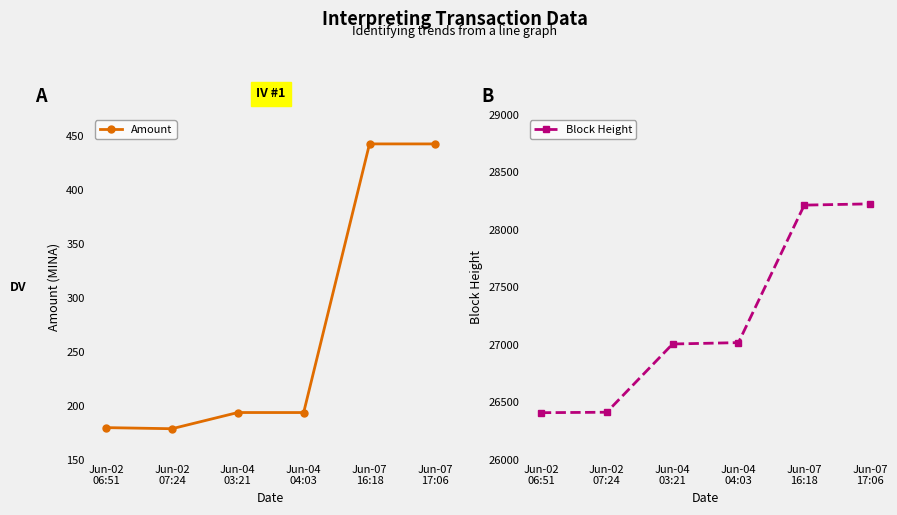

How many lines are shown in the chart?

2